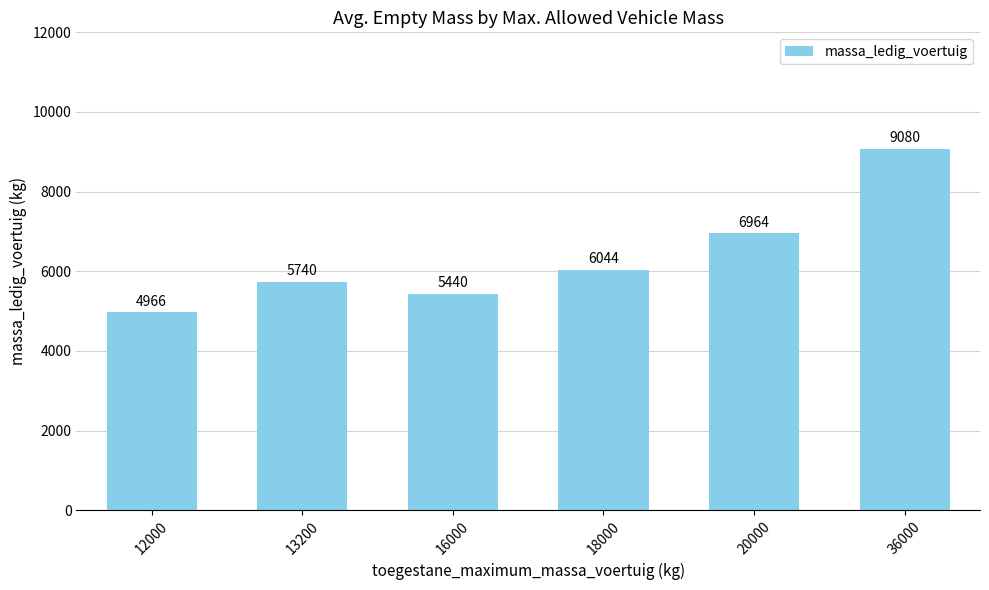

List the labels in order of value, largest first.

36000, 20000, 18000, 13200, 16000, 12000